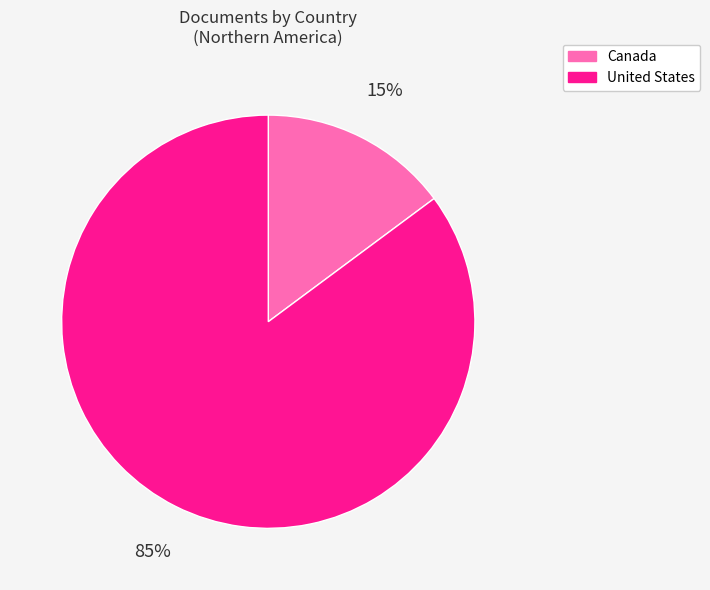

What is the smallest slice in the pie chart?

Canada